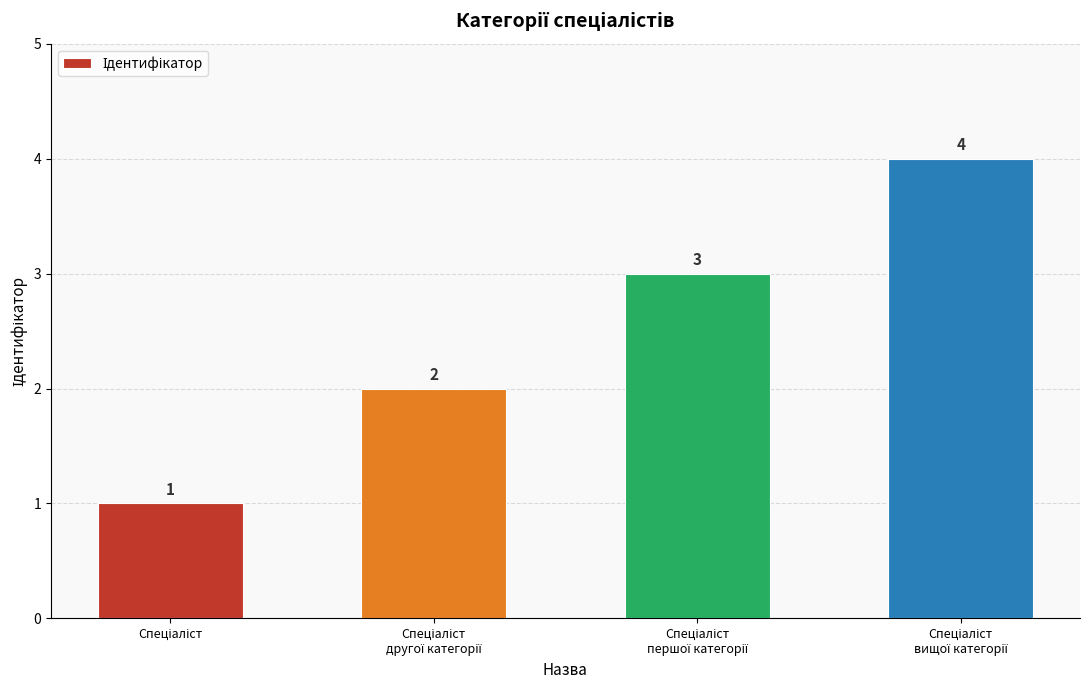

How many values are between 2 and 4?

3